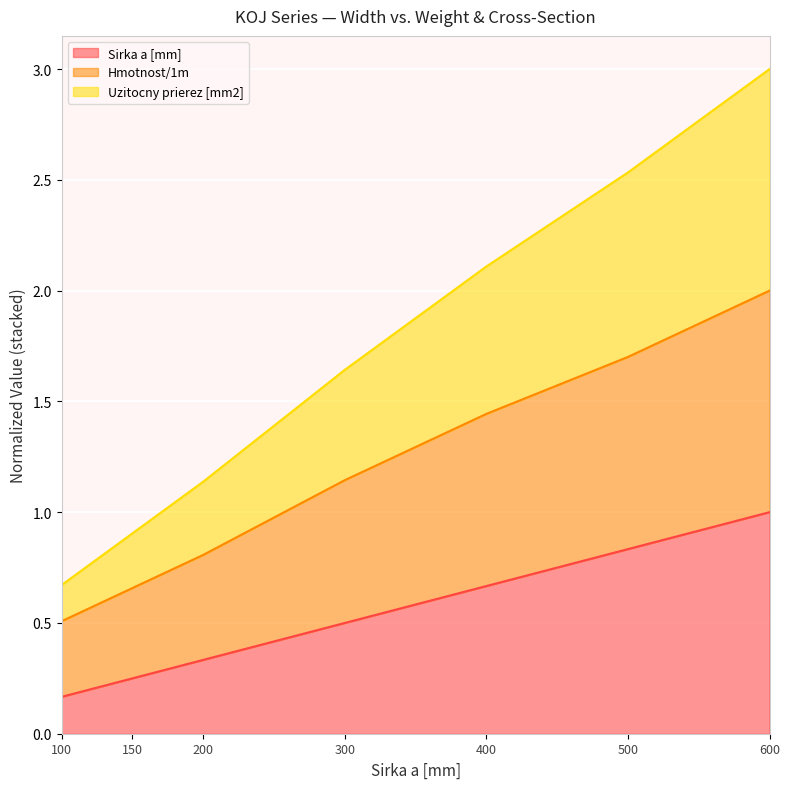

The value of Sirka a [mm] at 200 is 0.2. True or false?

False